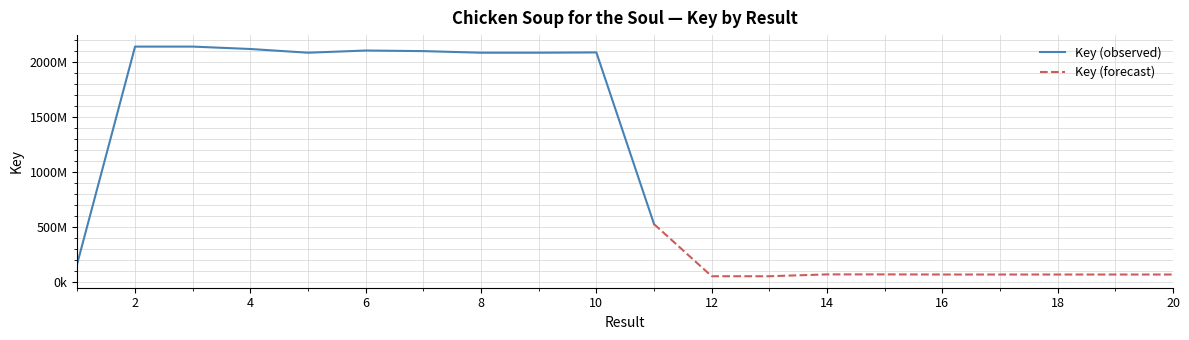

True or false: the data has more than 2 interior local peaks.

True